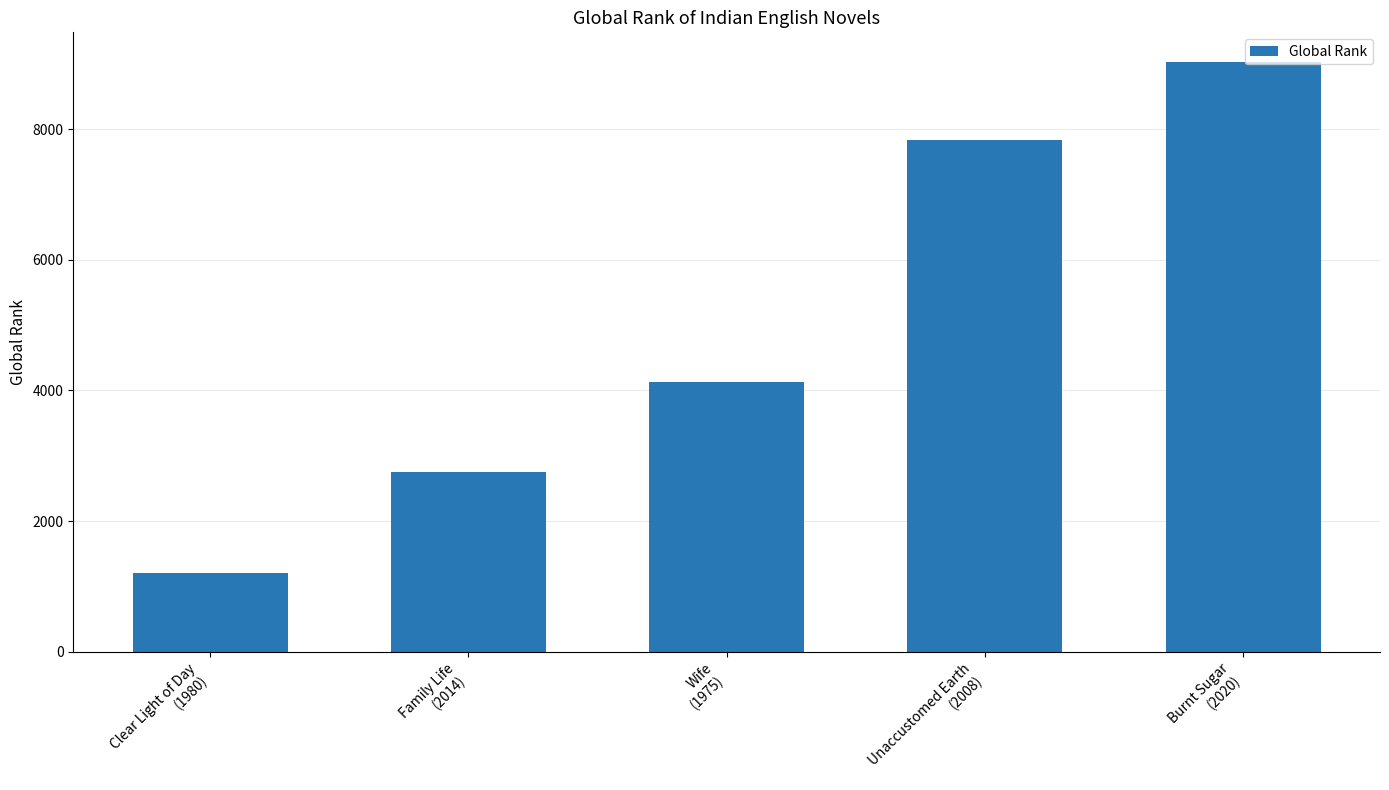

Reading left to right, list all the values displayed in this chart.

Clear Light of Day
(1980)=1214	Family Life
(2014)=2757	Wife
(1975)=4125	Unaccustomed Earth
(2008)=7826	Burnt Sugar
(2020)=9029